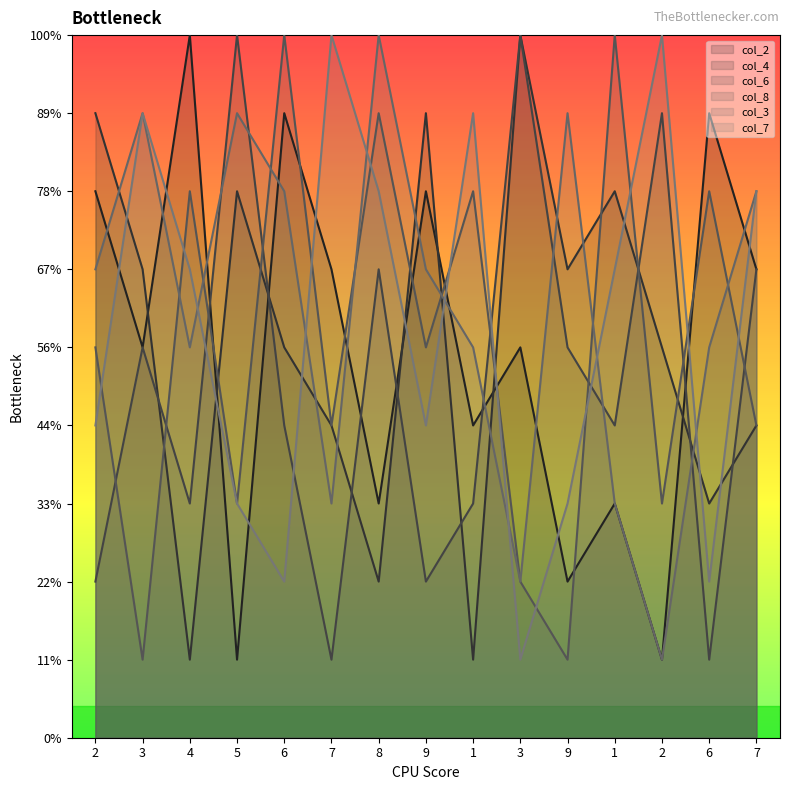

What are all the series names shown in the legend?

col_2, col_4, col_6, col_8, col_3, col_7